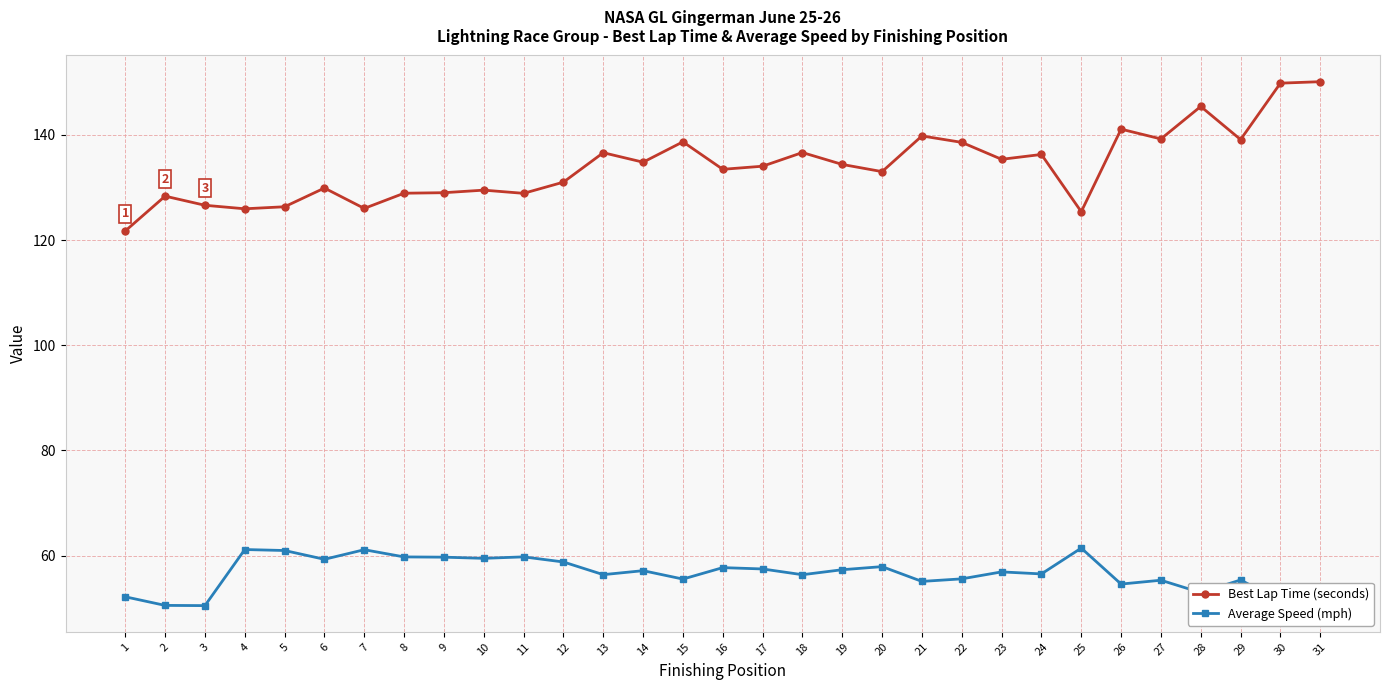

Rank the series by their average value, from highest to lowest.

Best Lap Time (seconds), Average Speed (mph)